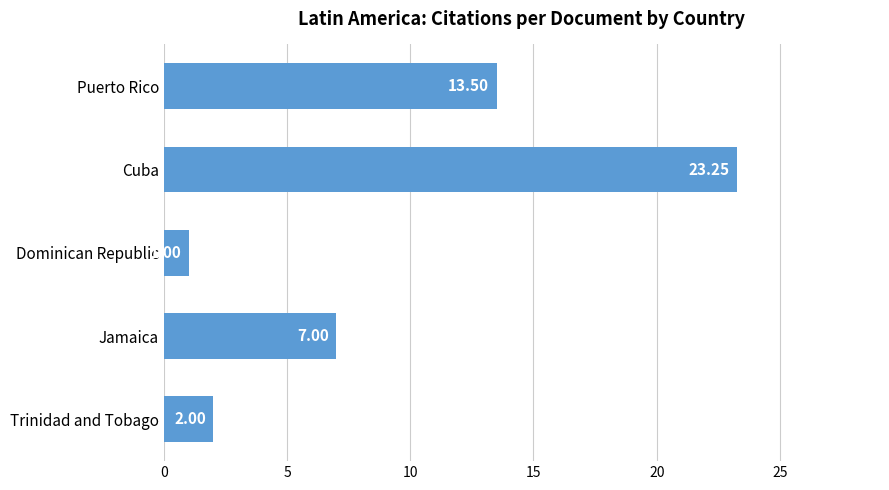

Approximately how many times larger is the value at Puerto Rico compared to Cuba?

0.6